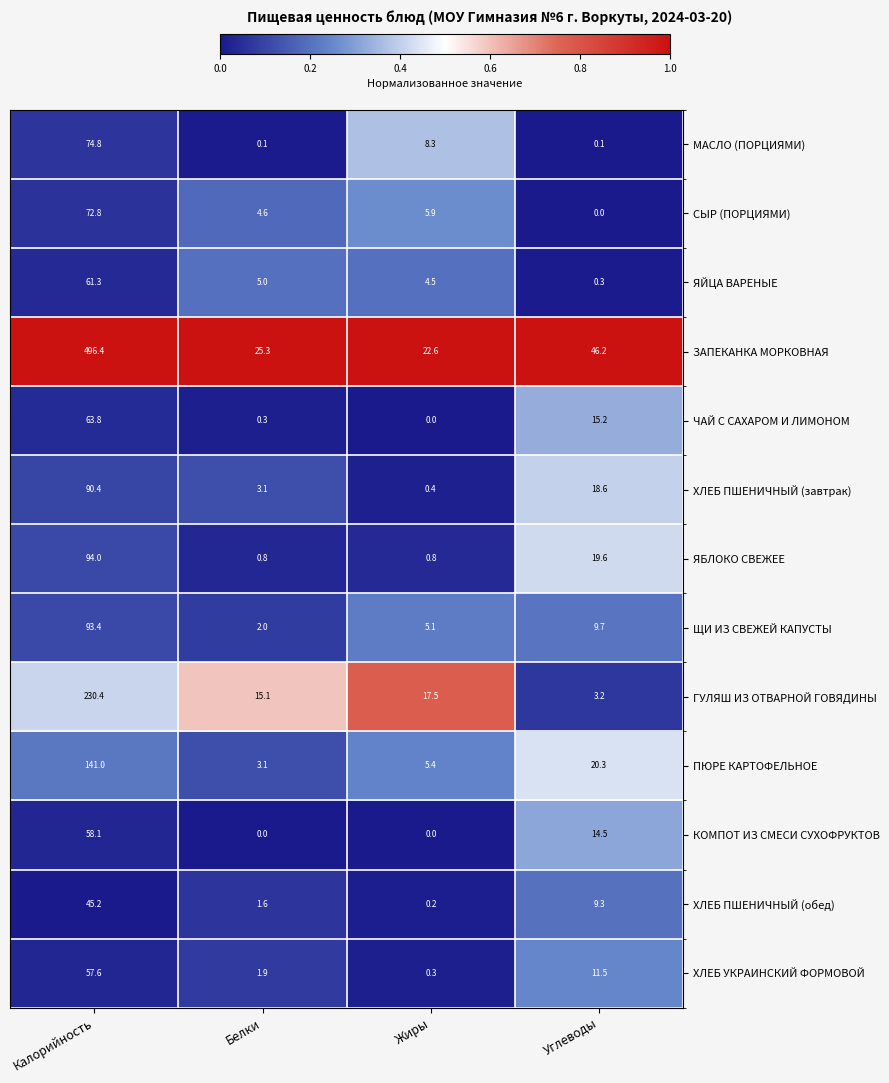

What is the difference between the highest and lowest values at Углеводы?

46.2